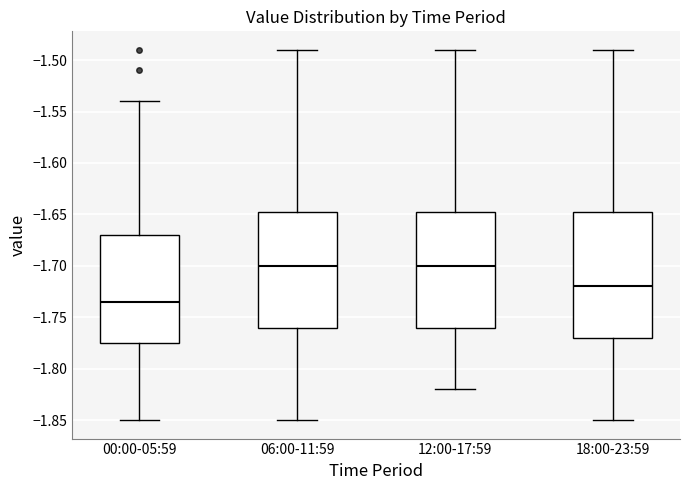

Comparing the boxes themselves (not the whiskers), which one is the tallest?

18:00-23:59